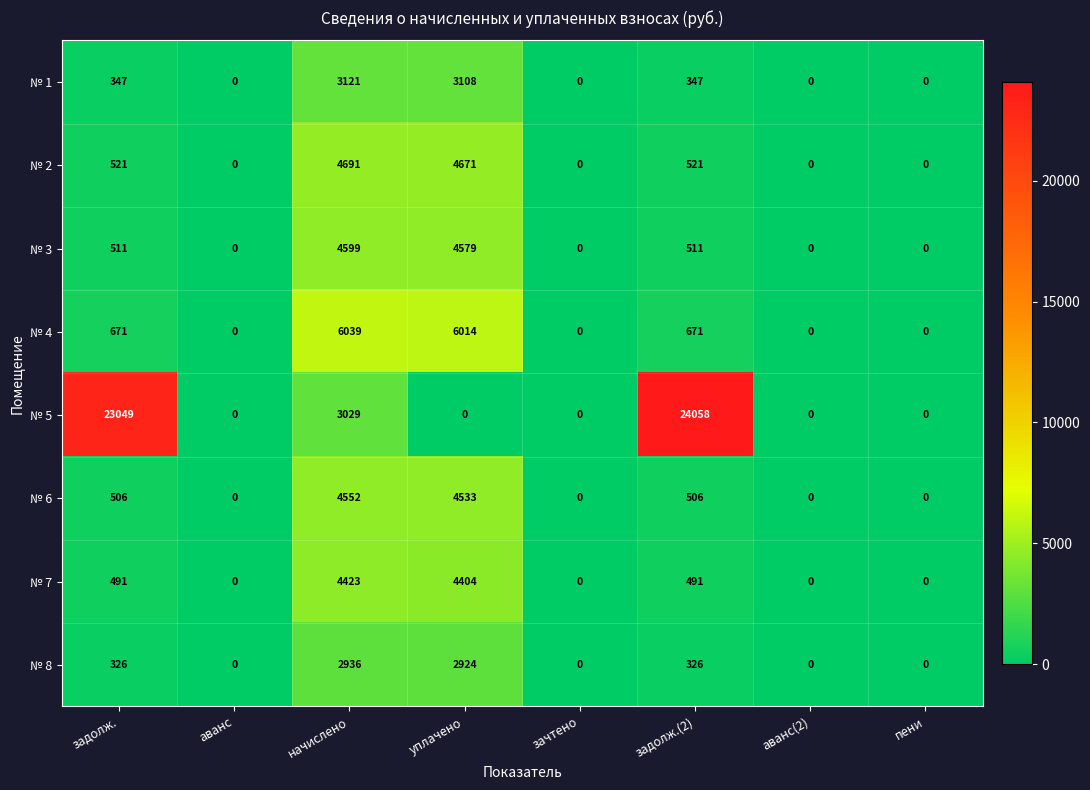

What is the sum of all № 8 values?

6512